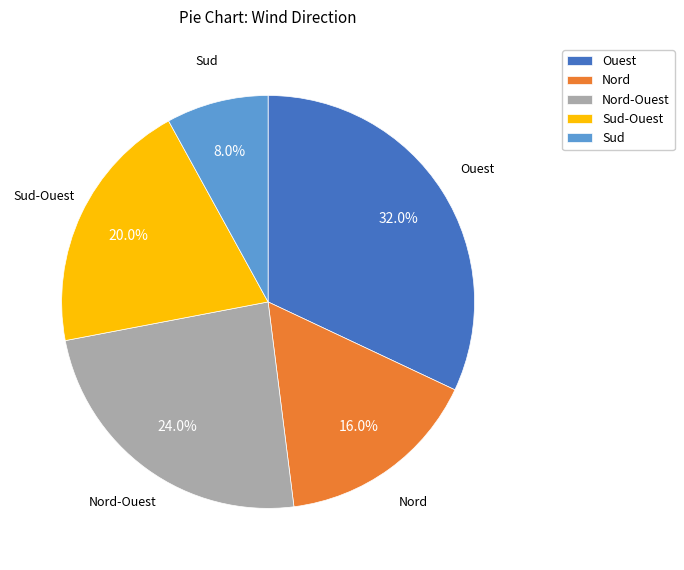

To the nearest percent, what is the difference between the Ouest and Sud slice percentages?

24%